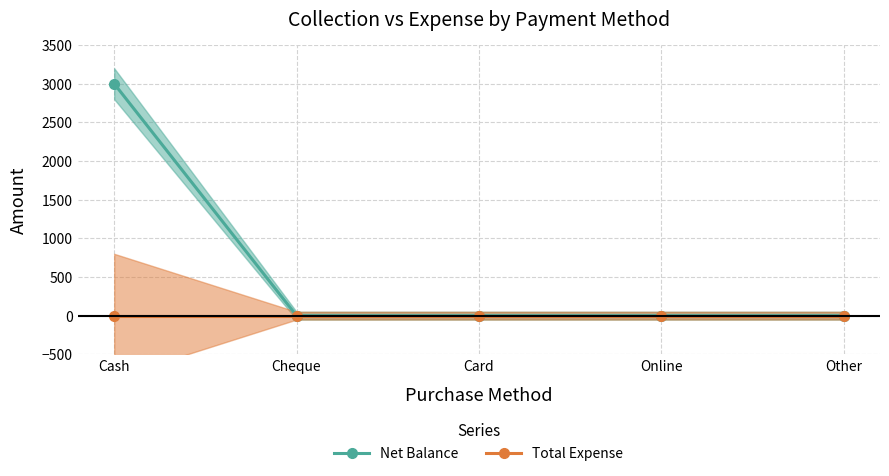

List the labels in order of Total Expense value, largest first.

Cash, Cheque, Card, Online, Other